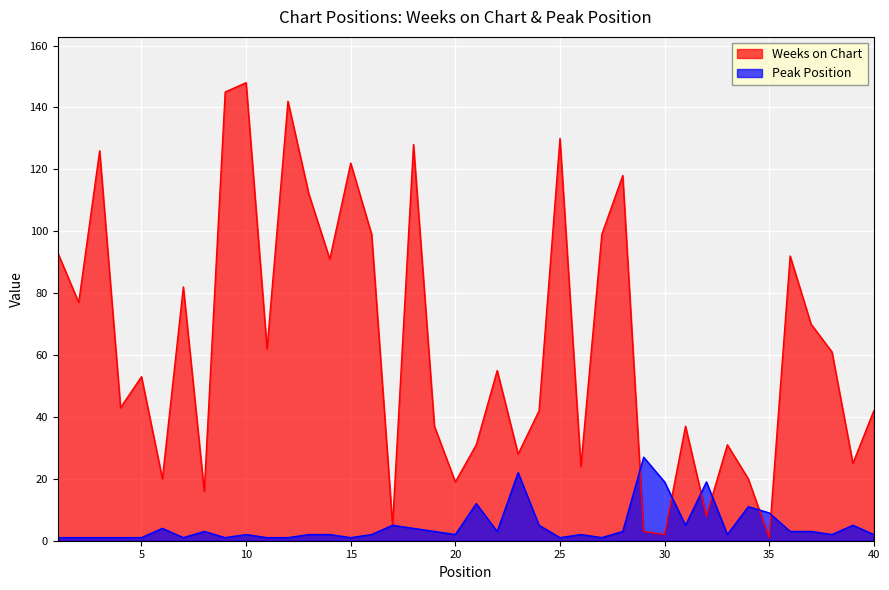

Rank the series at 13 from highest to lowest value.

Weeks on Chart, Peak Position